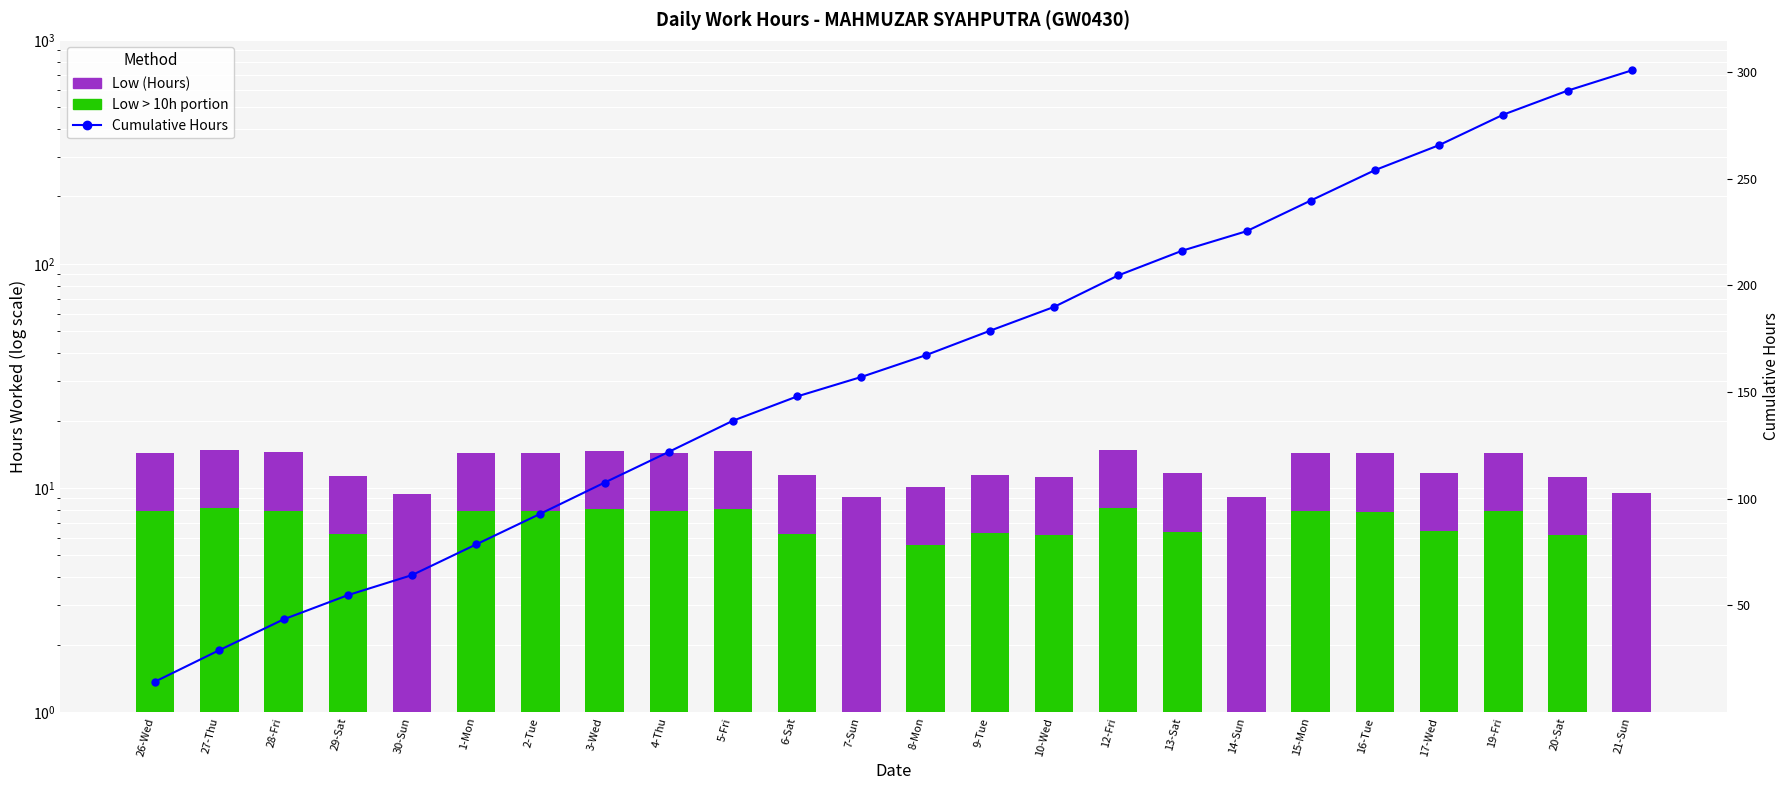

Reading left to right, list all the values displayed in this chart.

Low (Hours): 14.3	14.7	14.4	11.3	9.4	14.4	14.4	14.6	14.4	14.6	11.4	9.1	10.2	11.5	11.2	14.8	11.6	9.1	14.4	14.3	11.7	14.3	11.2	9.5
Low > 10h portion: 7.9	8.1	7.9	6.2	0.0	7.9	7.9	8.0	7.9	8.0	6.3	0.0	5.6	6.3	6.2	8.1	6.4	0.0	7.9	7.8	6.4	7.9	6.2	0.0
Cumulative Hours: 14.3	29.1	43.5	54.8	64.2	78.6	93.0	107.6	122.0	136.6	148.0	157.1	167.3	178.7	189.9	204.7	216.3	225.4	239.8	254.1	265.8	280.1	291.3	300.8